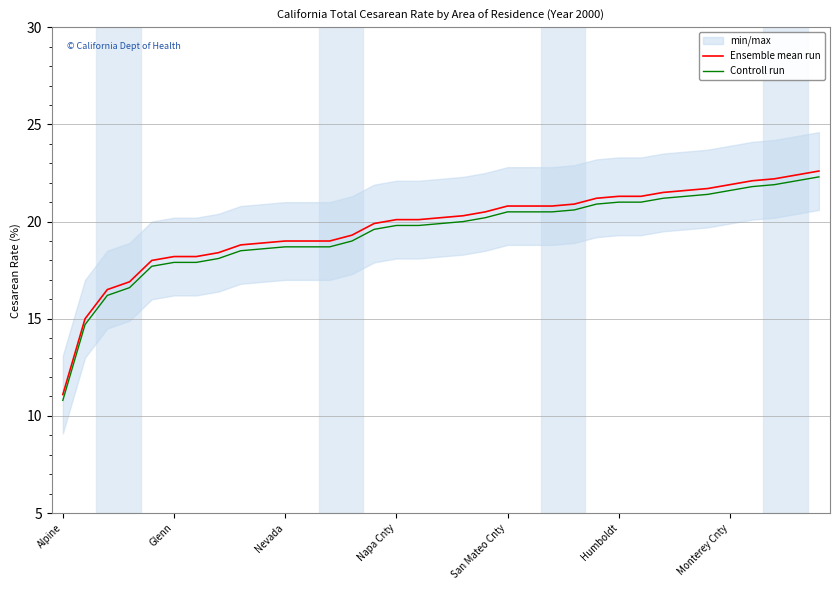

How many lines are shown in the chart?

2